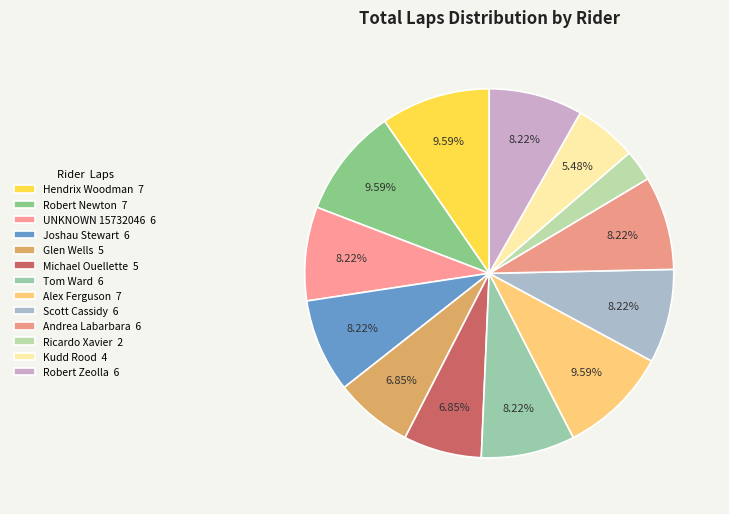

Does any single category account for the majority?

No